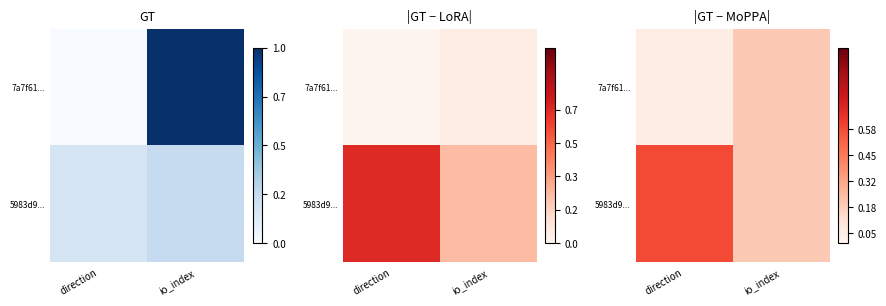

What is the sum of the 7a7f61... values at direction and io_index?

0.2